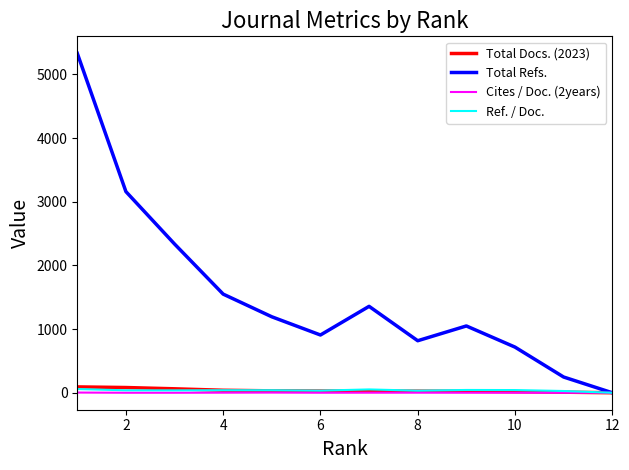

Which series has the largest total across all categories?

Total Refs.